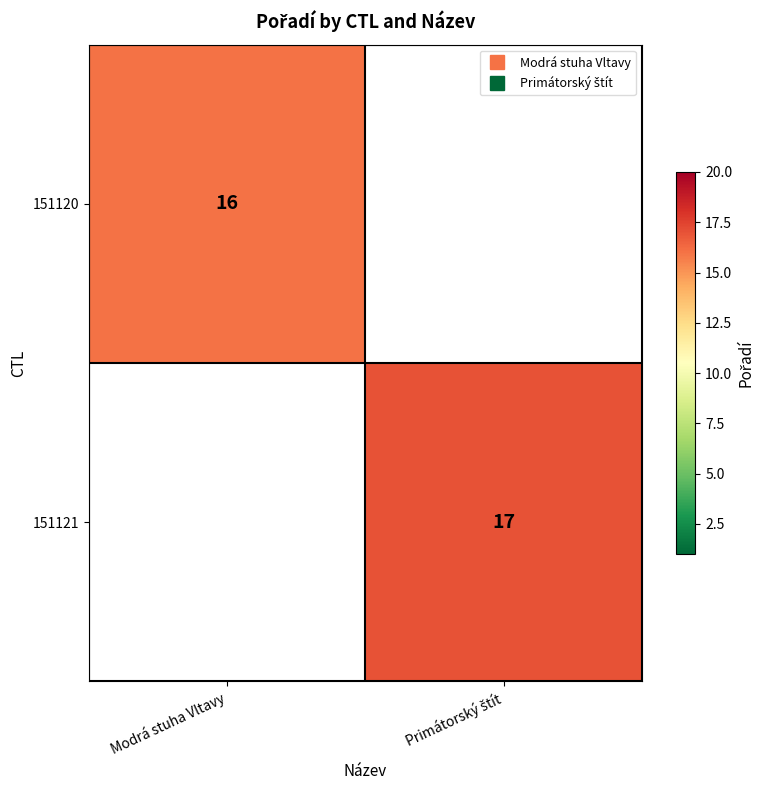

At which category does the chart reach its minimum across all series?

Modrá stuha Vltavy